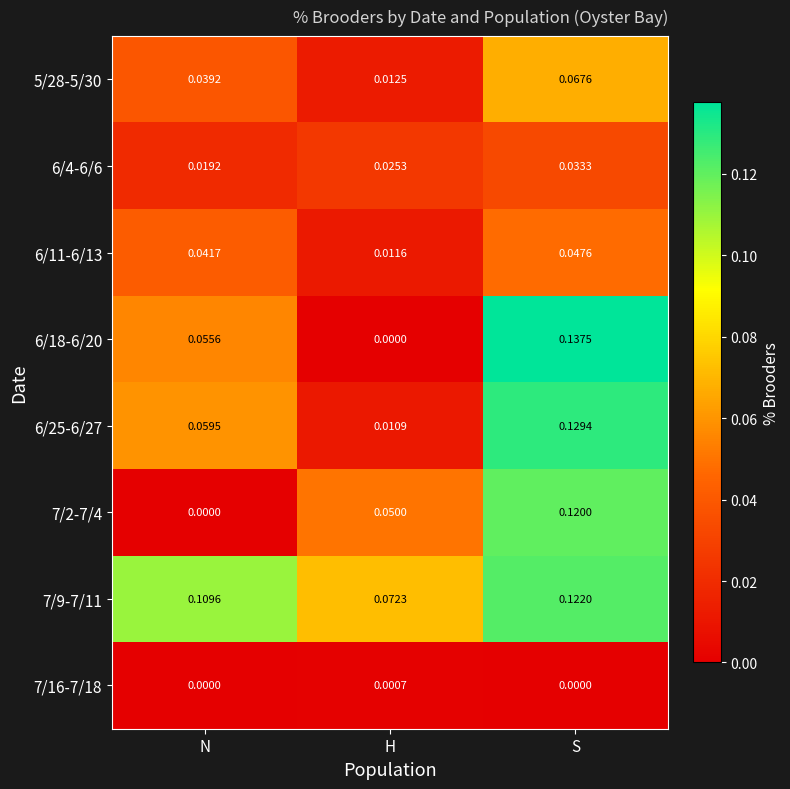

At which label is 6/11-6/13 closest to 0?

H